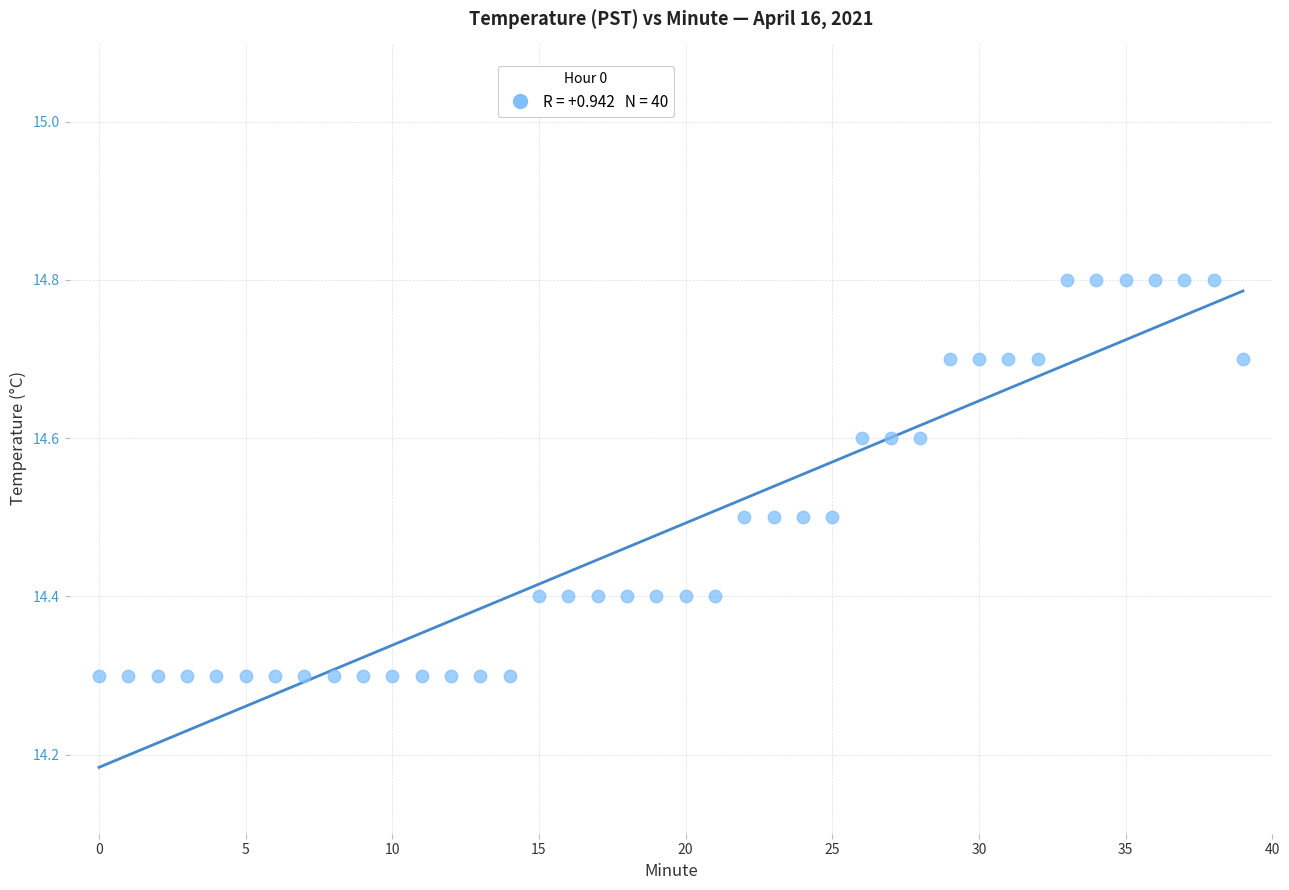

What is the range of Y values (max minus min)?

0.5